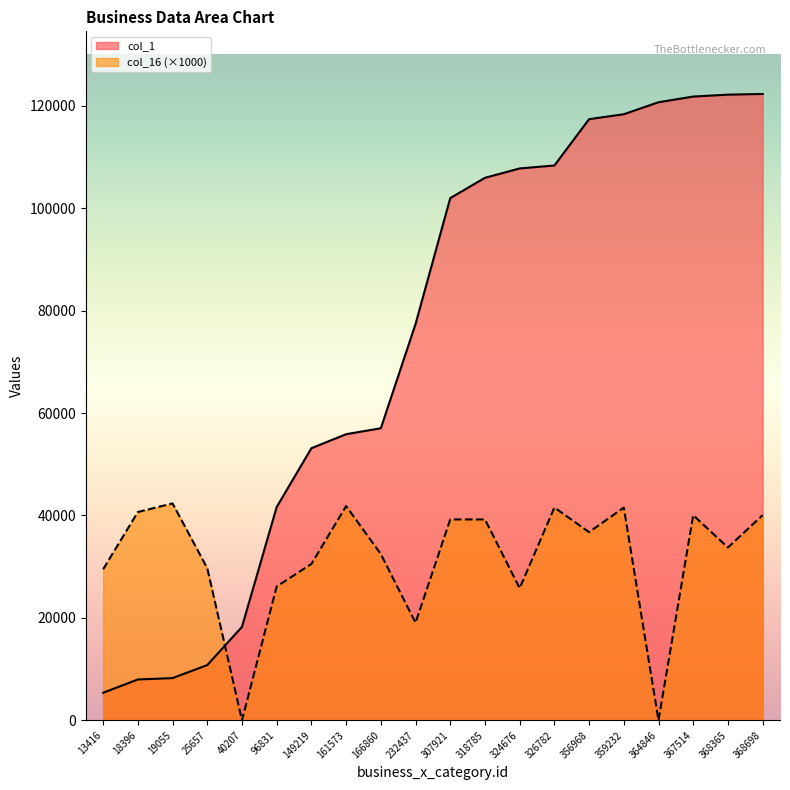

The value of col_16 at 356968 is 36747.4. True or false?

True